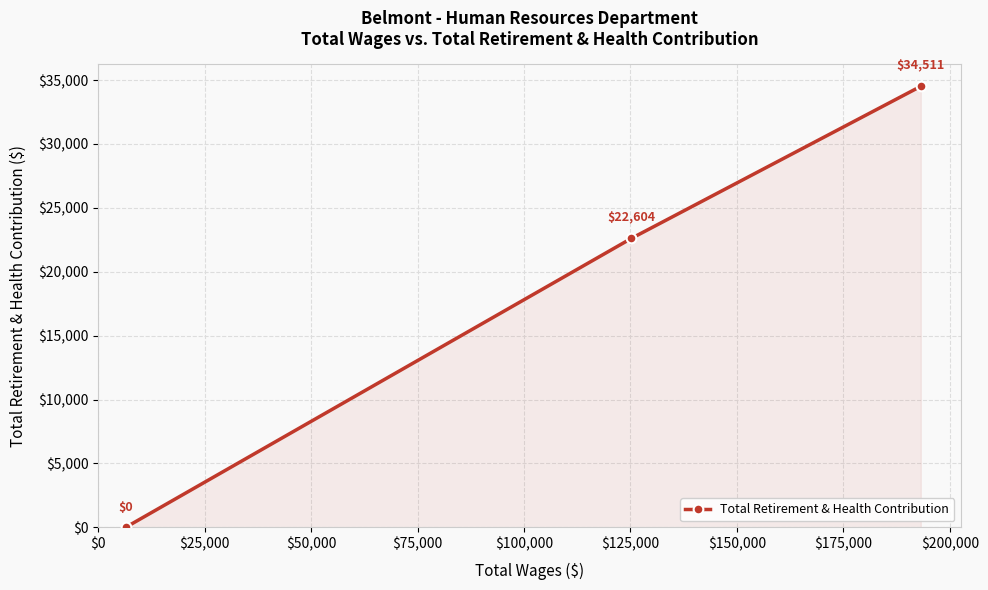

What is the value of the 2nd point from the left?

22604